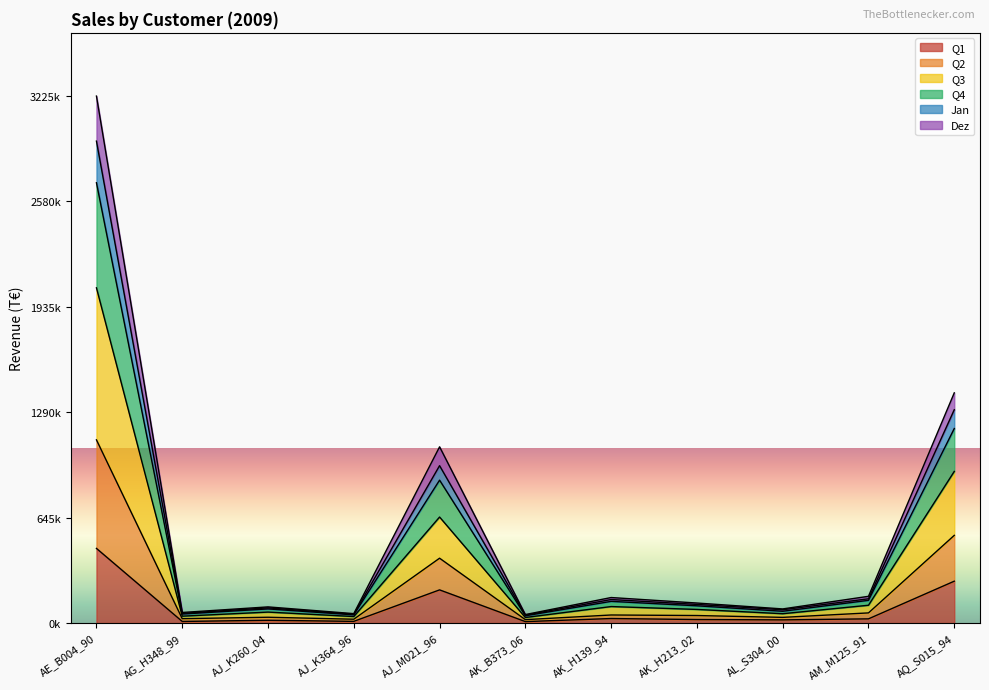

True or false: Jan has more than 0 interior local peaks.

True